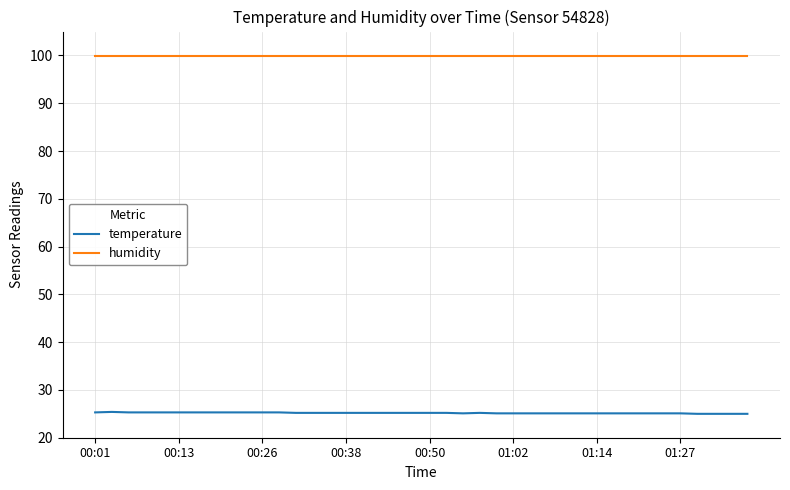

What is the highest value of the temperature series?

25.4